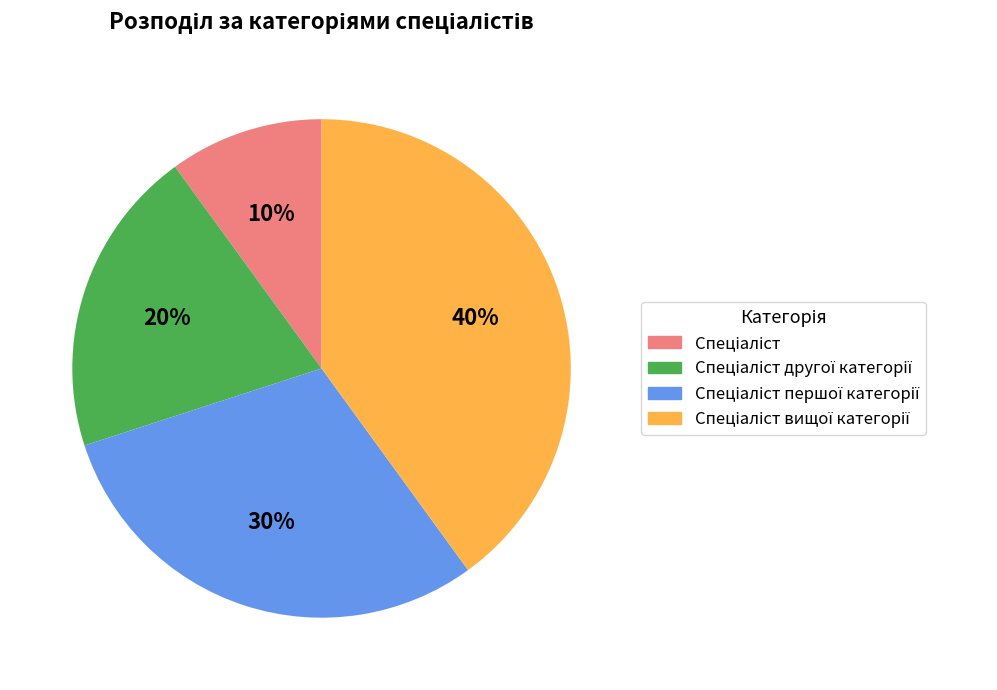

Is there any slice that represents more than half of the pie?

No